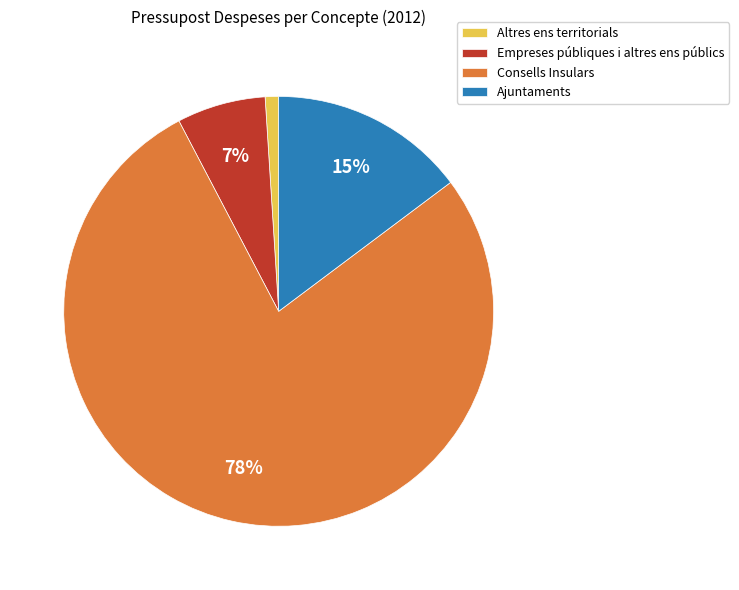

How many slices are in this pie chart?

4